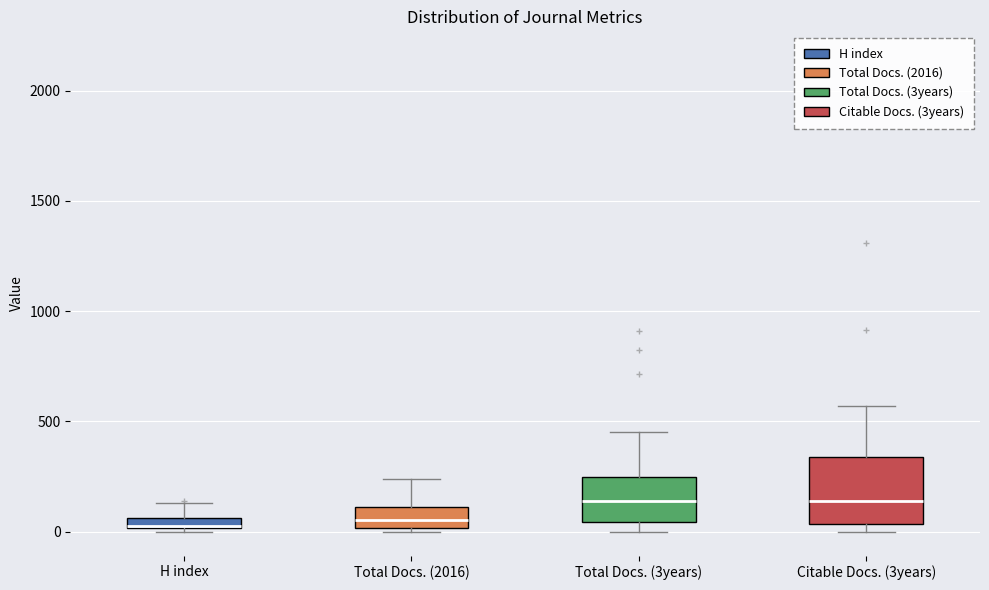

Where does the upper whisker of the box for H index end on the y-axis? The values are not printed on the chart, so give them approximately, as read against the axis.

150